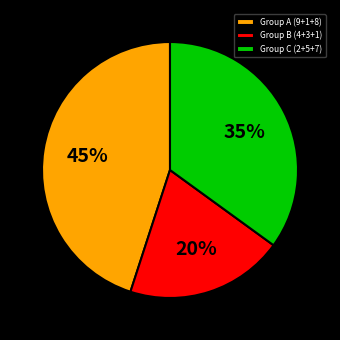

Is it true that Group B (4+3+1) is 20% of the pie?

True